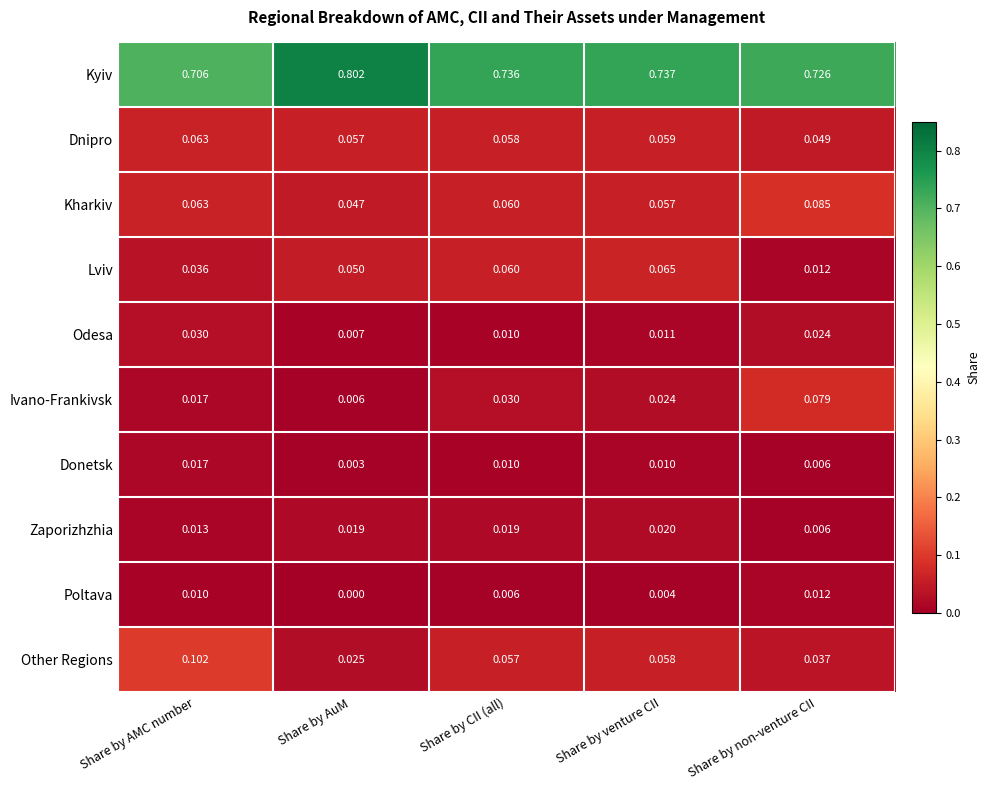

Which series has the largest range (max minus min)?

Kyiv